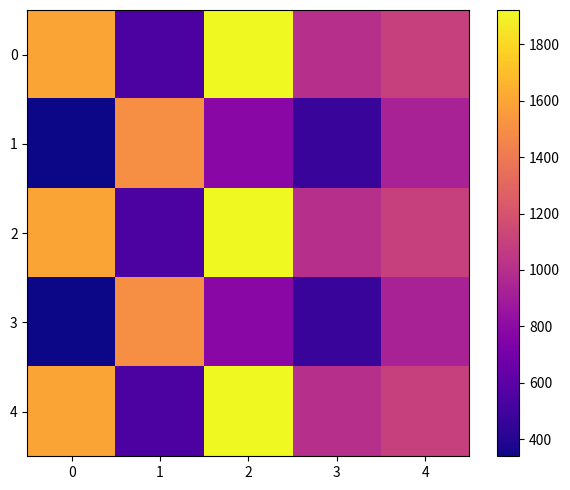

What is the difference between the highest and lowest values at 1?

956